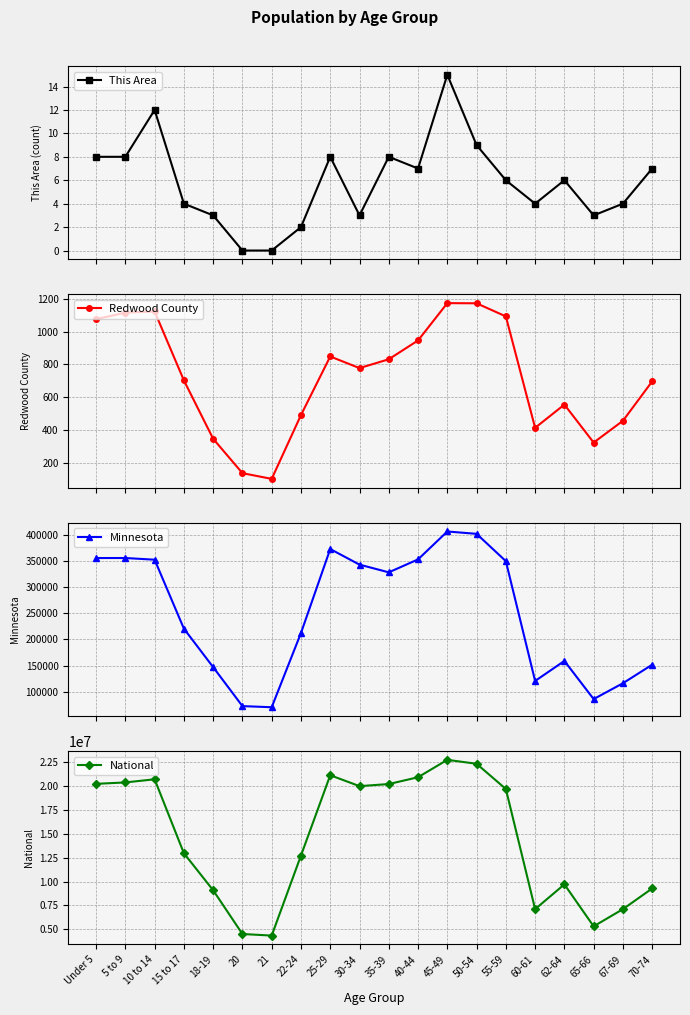

How many interior local valleys does the This Area series have?

4